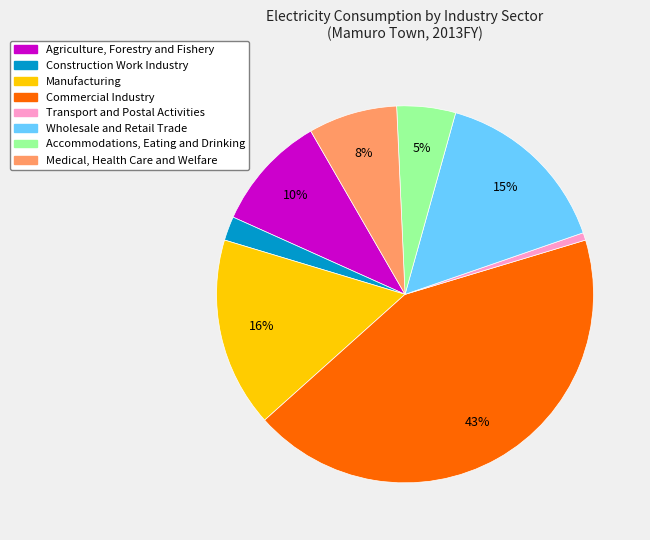

Is there any slice that represents more than half of the pie?

No